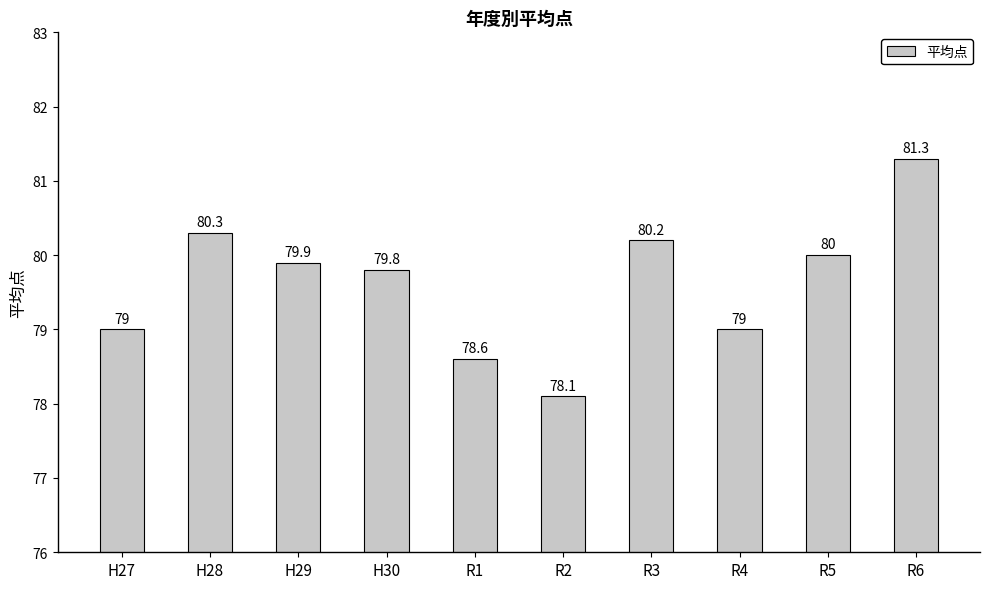

What is the label of the 6th bar from the right?

R1